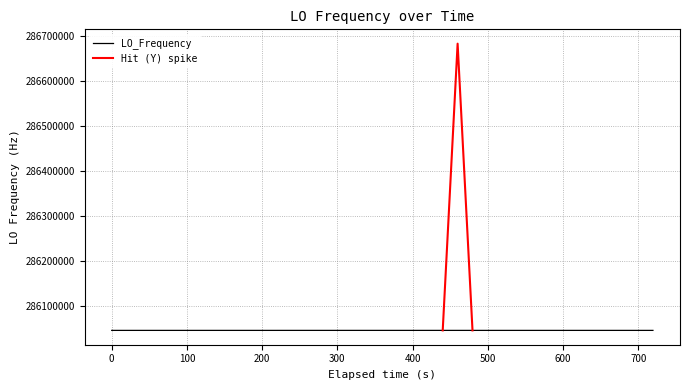

Rank the categories by value from lowest to highest.

27, 2, 1, 34, 0, 33, 35, 36, 32, 37, 38, 29, 30, 39, 28, 31, 12, 24, 8, 10, 11, 4, 3, 9, 5, 6, 7, 26, 19, 16, 15, 14, 17, 18, 20, 23, 21, 13, 22, 25